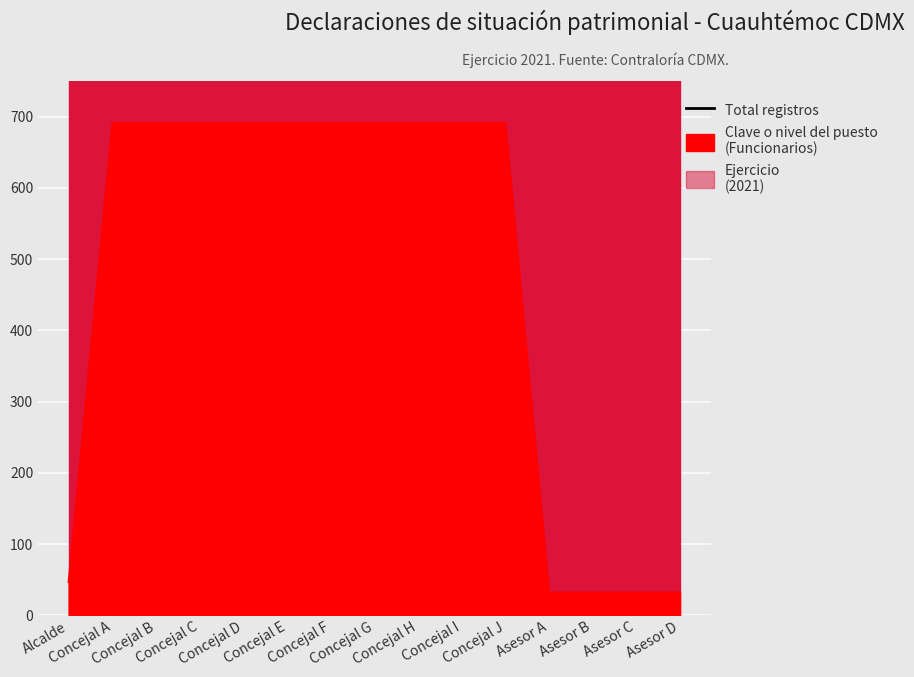

What is the change in value from Concejal B to Asesor D?

-659